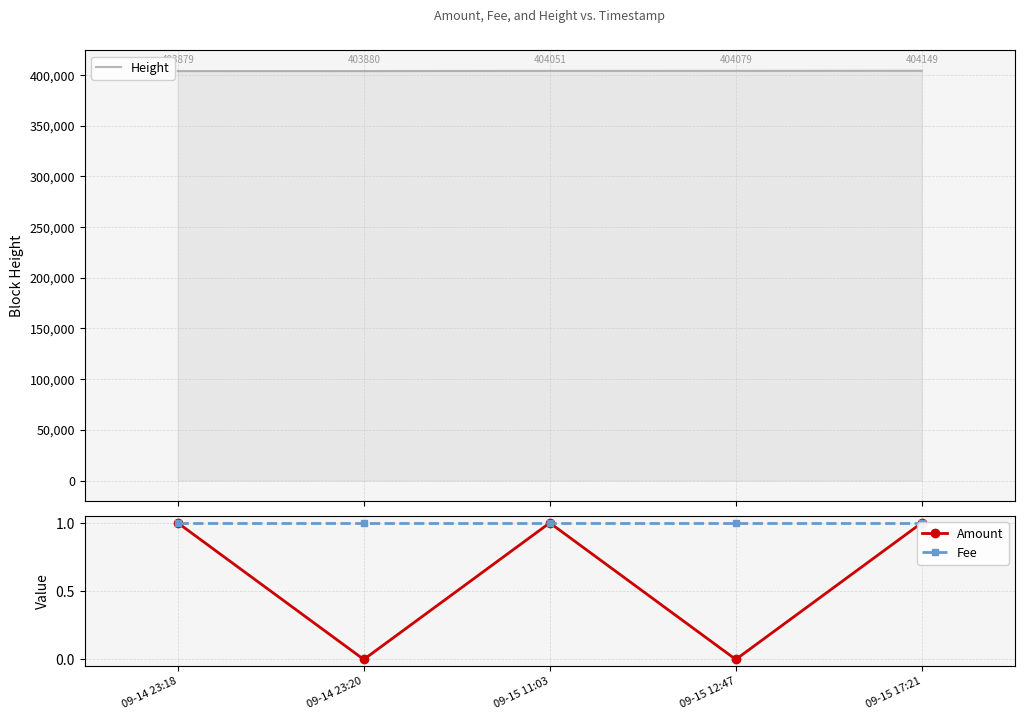

Reading left to right, what are all the values shown in this chart?

Height: 09-14 23:18=403879	09-14 23:20=403880	09-15 11:03=404051	09-15 12:47=404079	09-15 17:21=404149
Amount: 09-14 23:18=1	09-14 23:20=0	09-15 11:03=1	09-15 12:47=0	09-15 17:21=1
Fee: 09-14 23:18=1	09-14 23:20=1	09-15 11:03=1	09-15 12:47=1	09-15 17:21=1